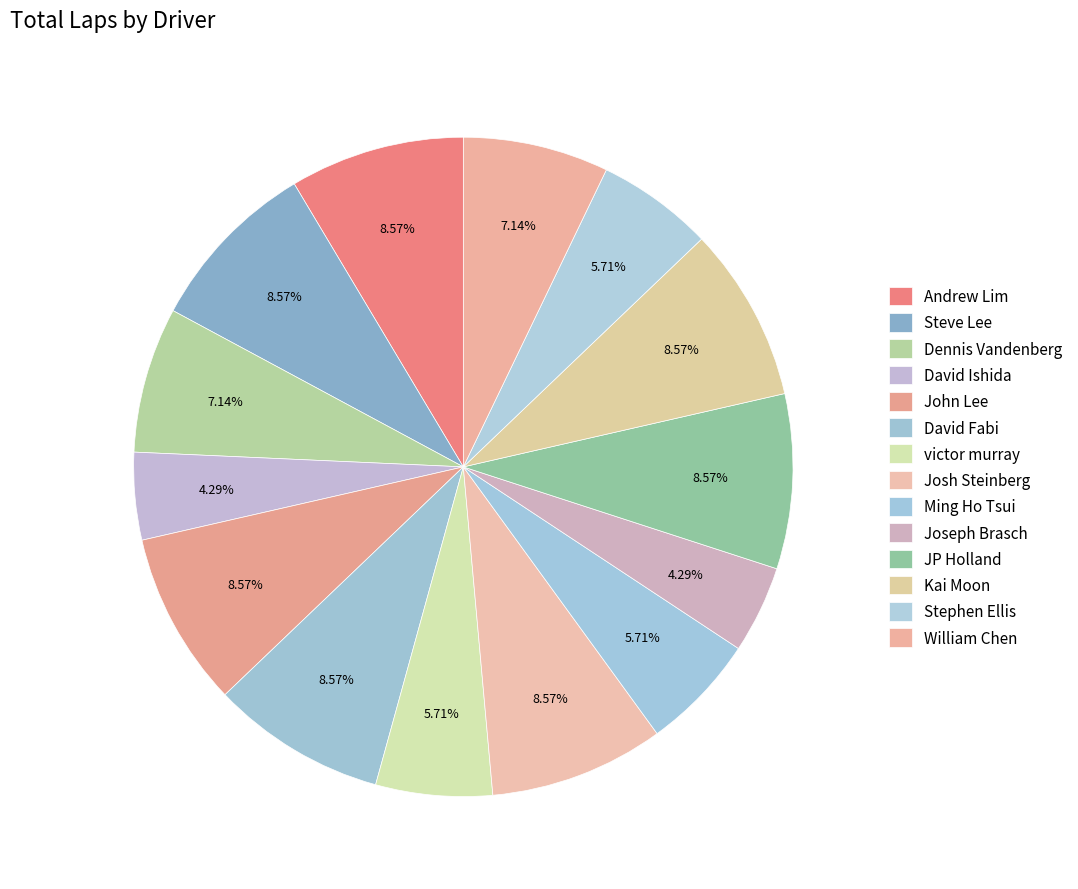

To the nearest percent, what is the combined percentage of Stephen Ellis and John Lee?

14%